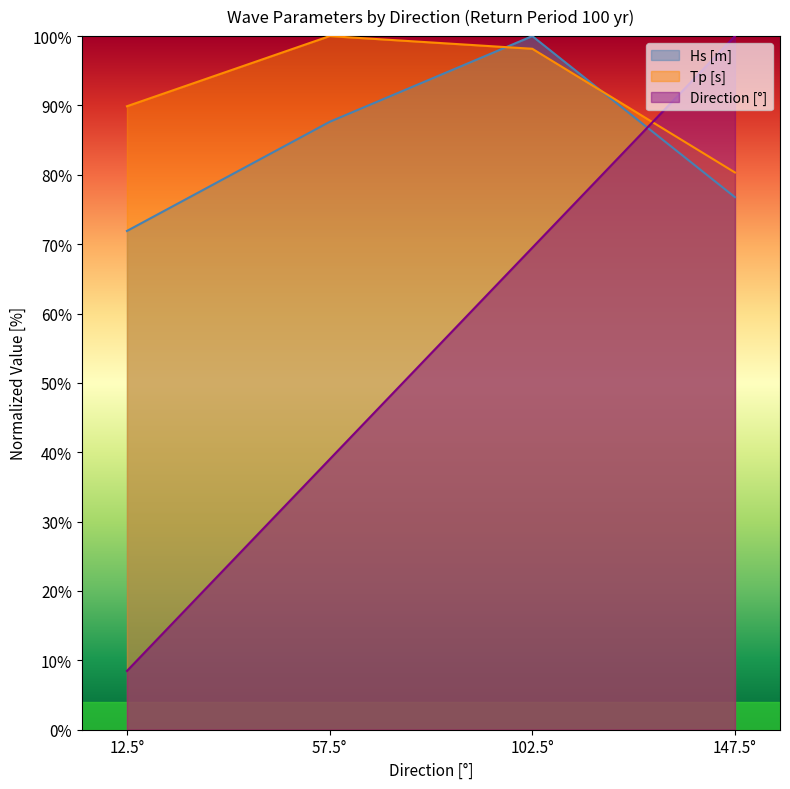

True or false: Direction [°] has a value of 176.5 at 147.5°.

False